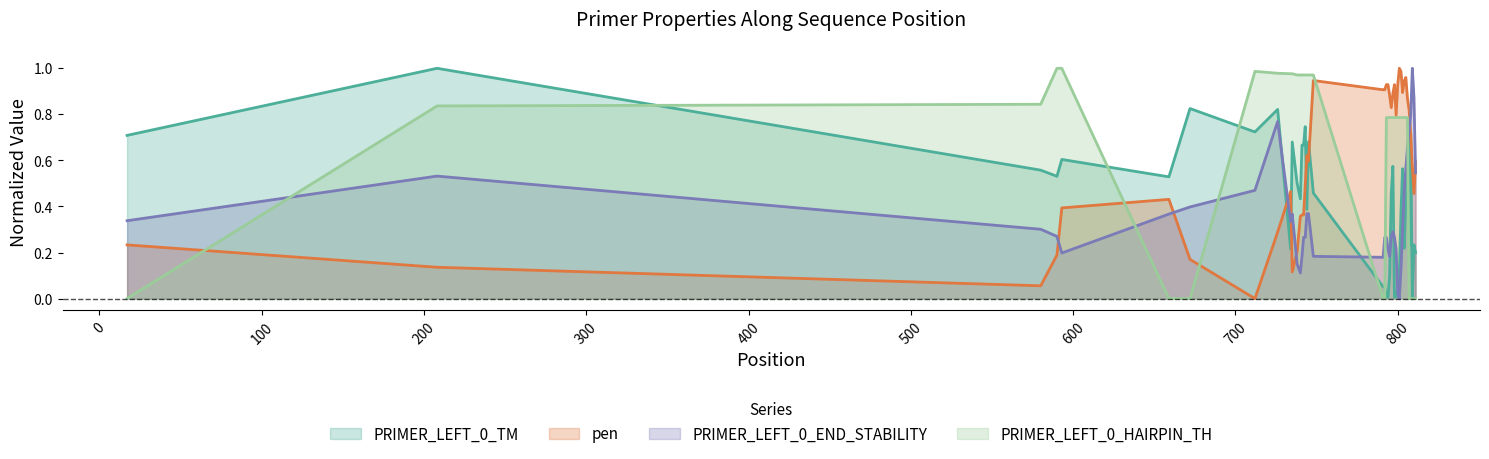

What are all the series names shown in the legend?

PRIMER_LEFT_0_TM, pen, PRIMER_LEFT_0_END_STABILITY, PRIMER_LEFT_0_HAIRPIN_TH